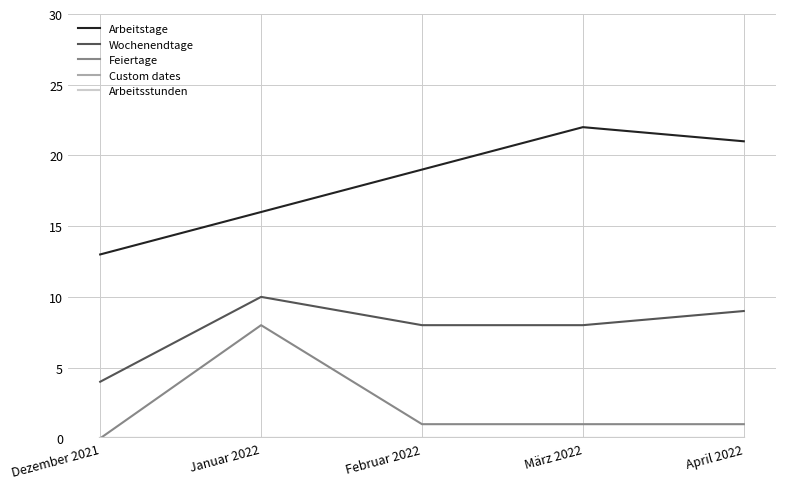

Does the chart display data point markers on the line(s)?

No